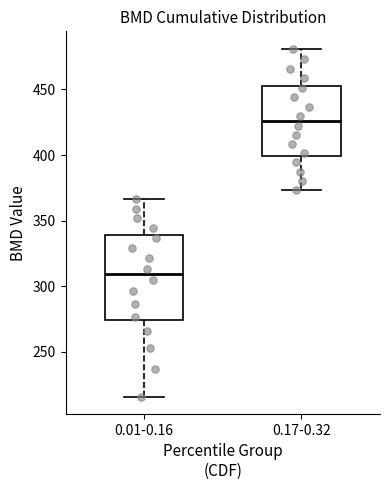

Reading left to right, read every box against the y-axis: the position of its median line, the range the box covers, and the ends of its whiskers. The values are not printed on the chart, so give them approximately, as read against the axis.

0.01-0.16: median 310, box 275 to 340, whiskers 215 to 365
0.17-0.32: median 425, box 400 to 455, whiskers 375 to 480